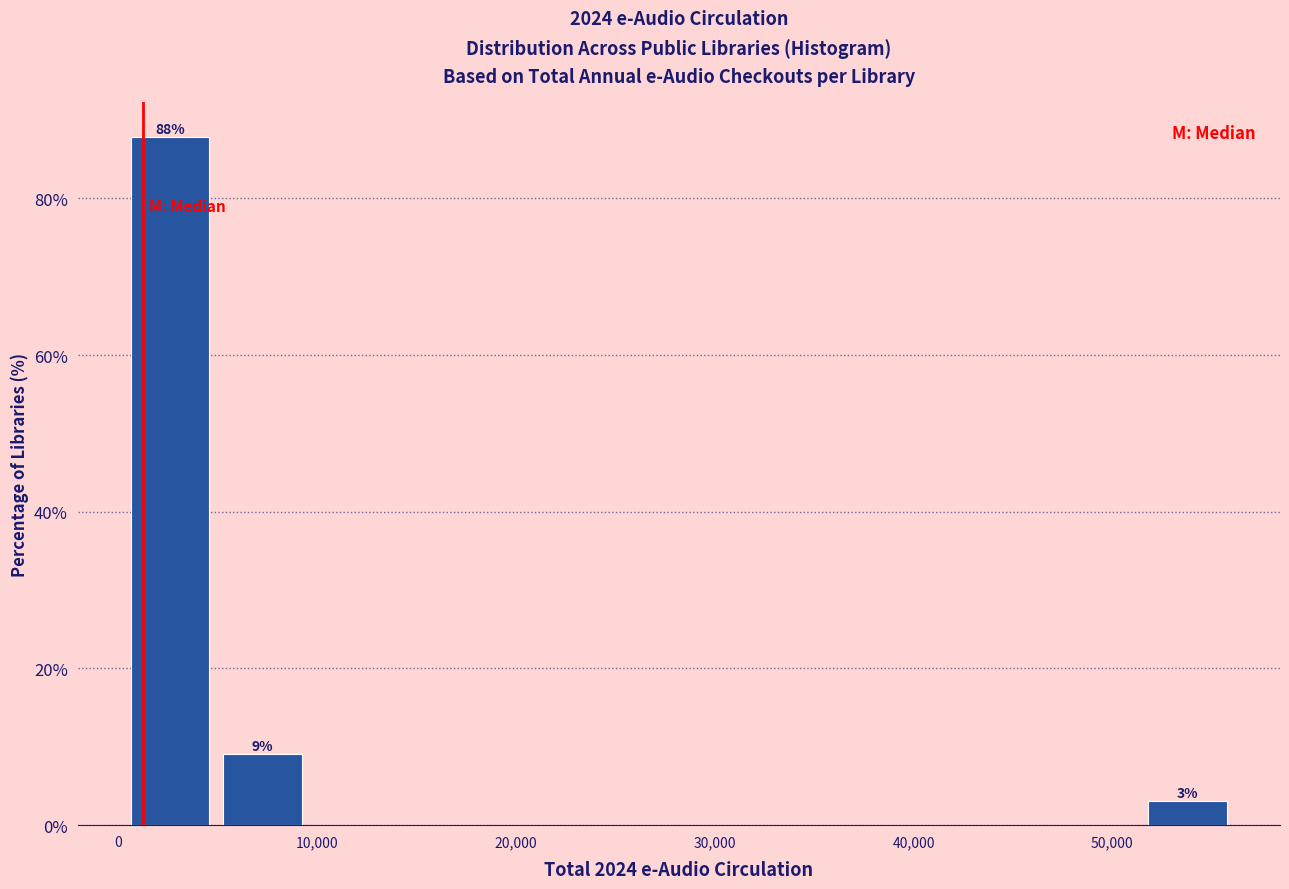

Over which range of the x-axis is the bar tallest?

0 to 5000